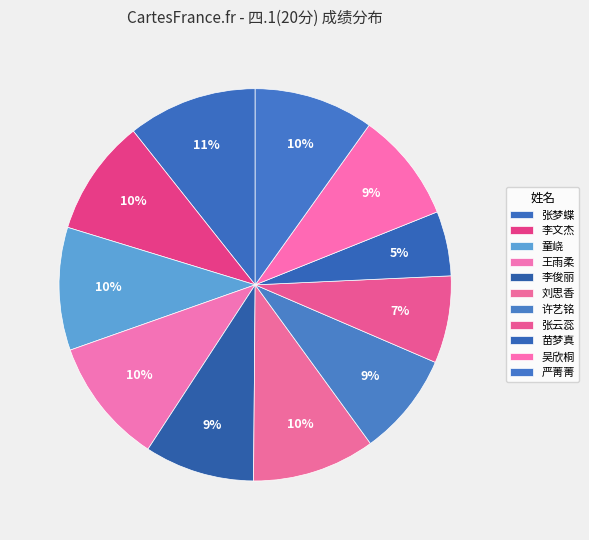

How many segments does this pie chart have?

11